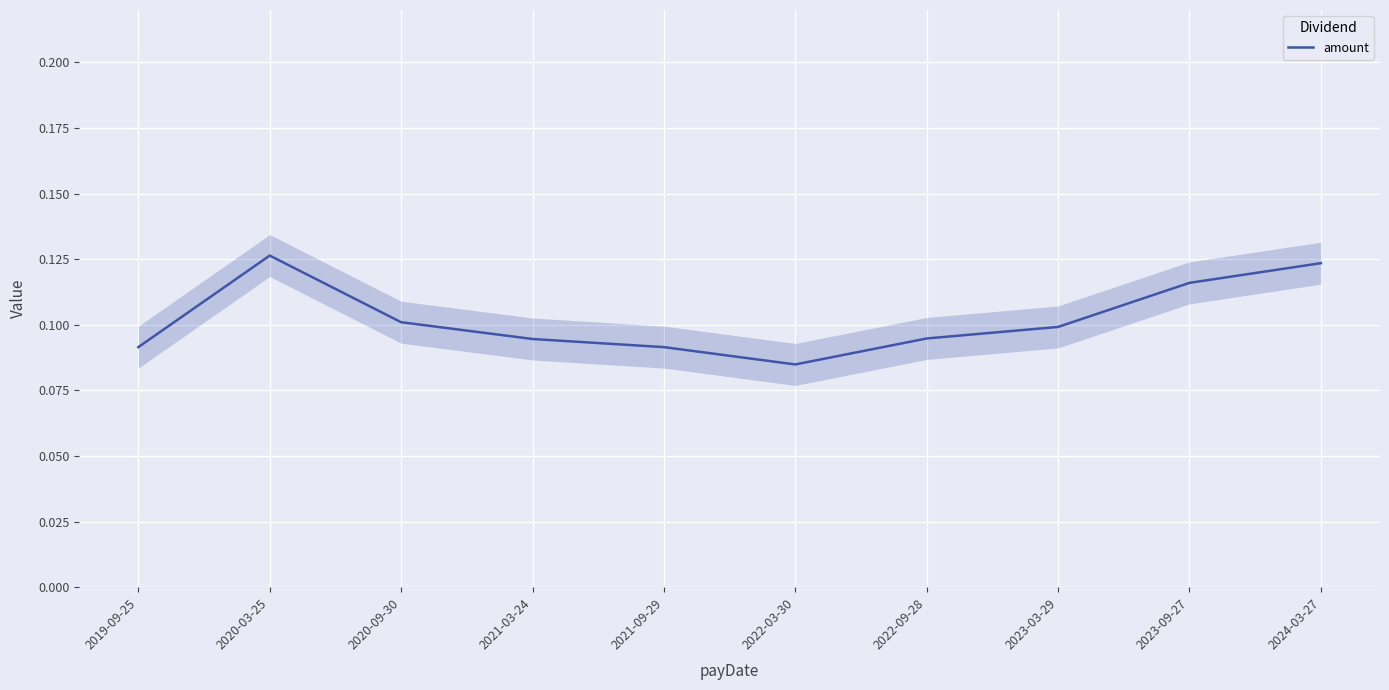

How many lines are shown in the chart?

1